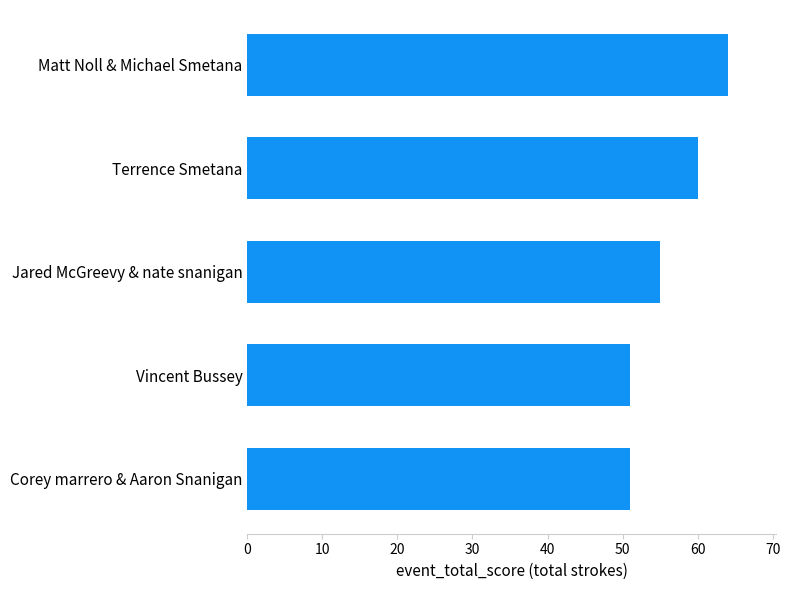

What is the sum of all values?

281